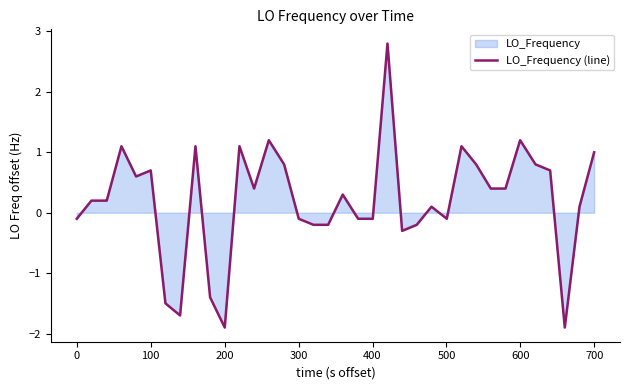

What is the smallest value displayed?

-1.9